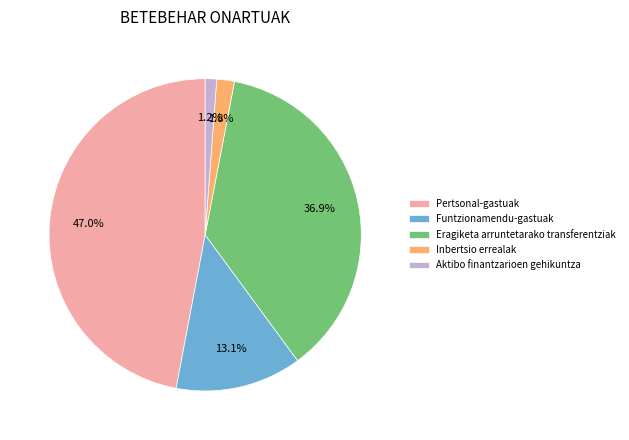

Rank the categories by value from highest to lowest.

Pertsonal-gastuak, Eragiketa arruntetarako transferentziak, Funtzionamendu-gastuak, Inbertsio errealak, Aktibo finantzarioen gehikuntza